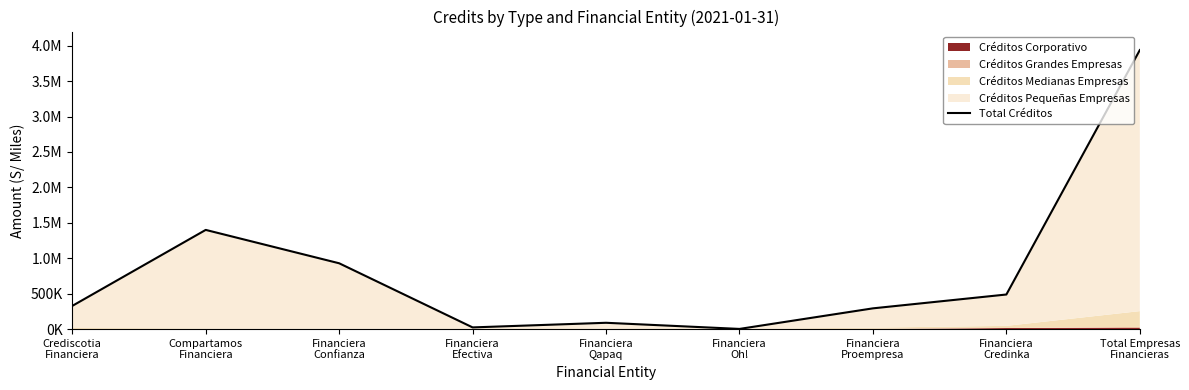

Where is the first local minimum?

Financiera
Efectiva